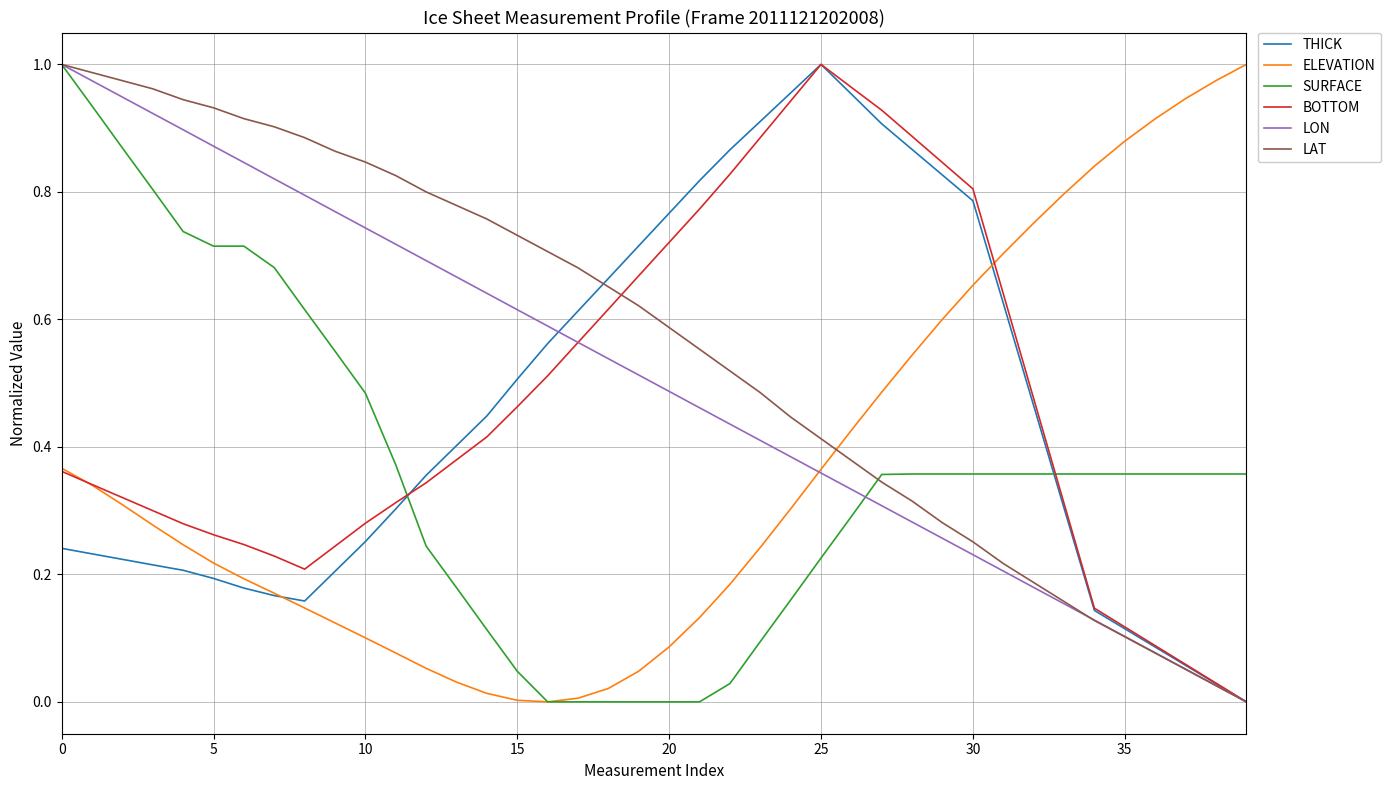

True or false: SURFACE and THICK intersect in this chart.

True